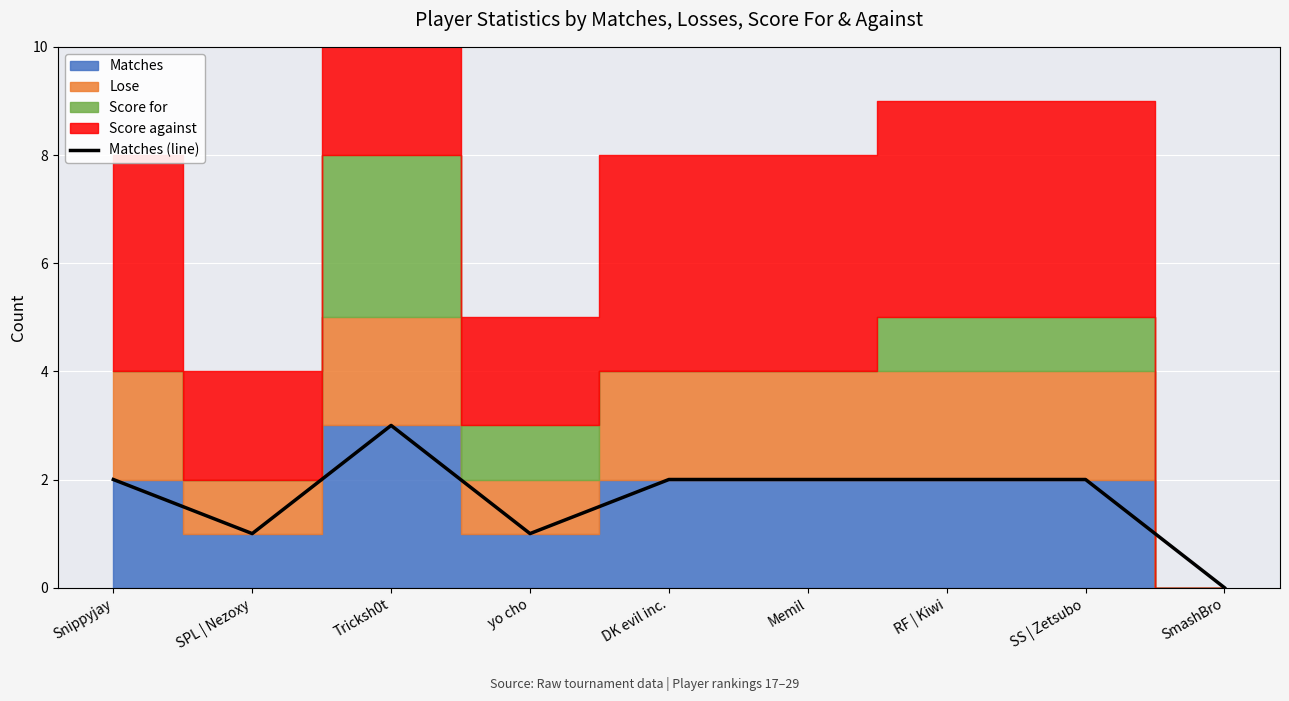

The Matches (line) series shows 3 at Tricksh0t. True or false?

True